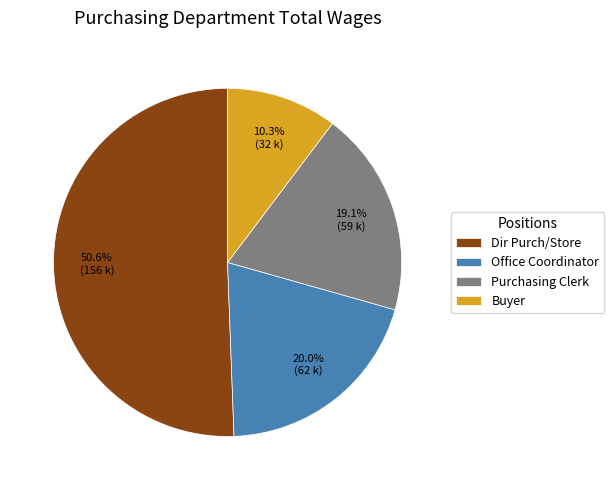

To the nearest percent, what is the combined percentage of Dir Purch/Store and Purchasing Clerk?

70%